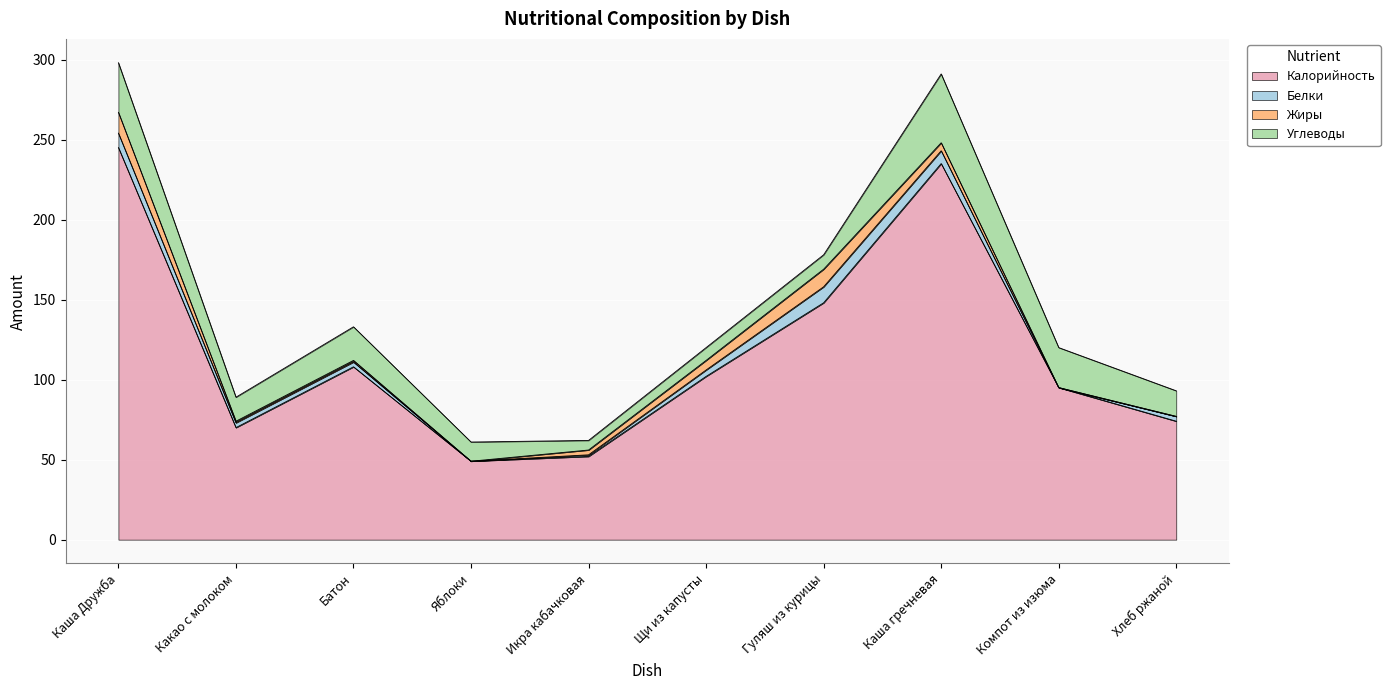

Does the chart display data point markers on the line(s)?

No